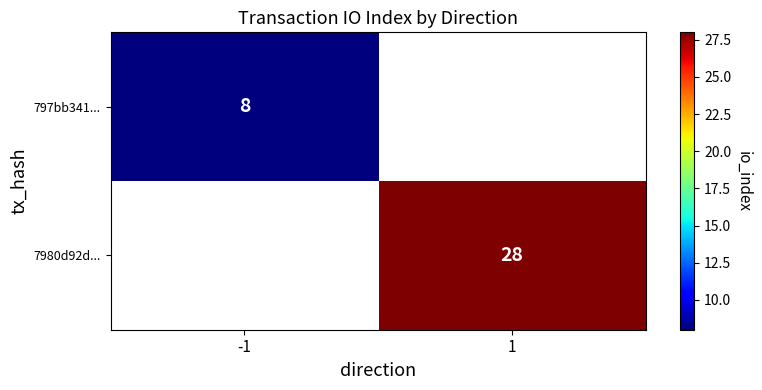

The 797bb341... series shows 8 at -1. True or false?

True